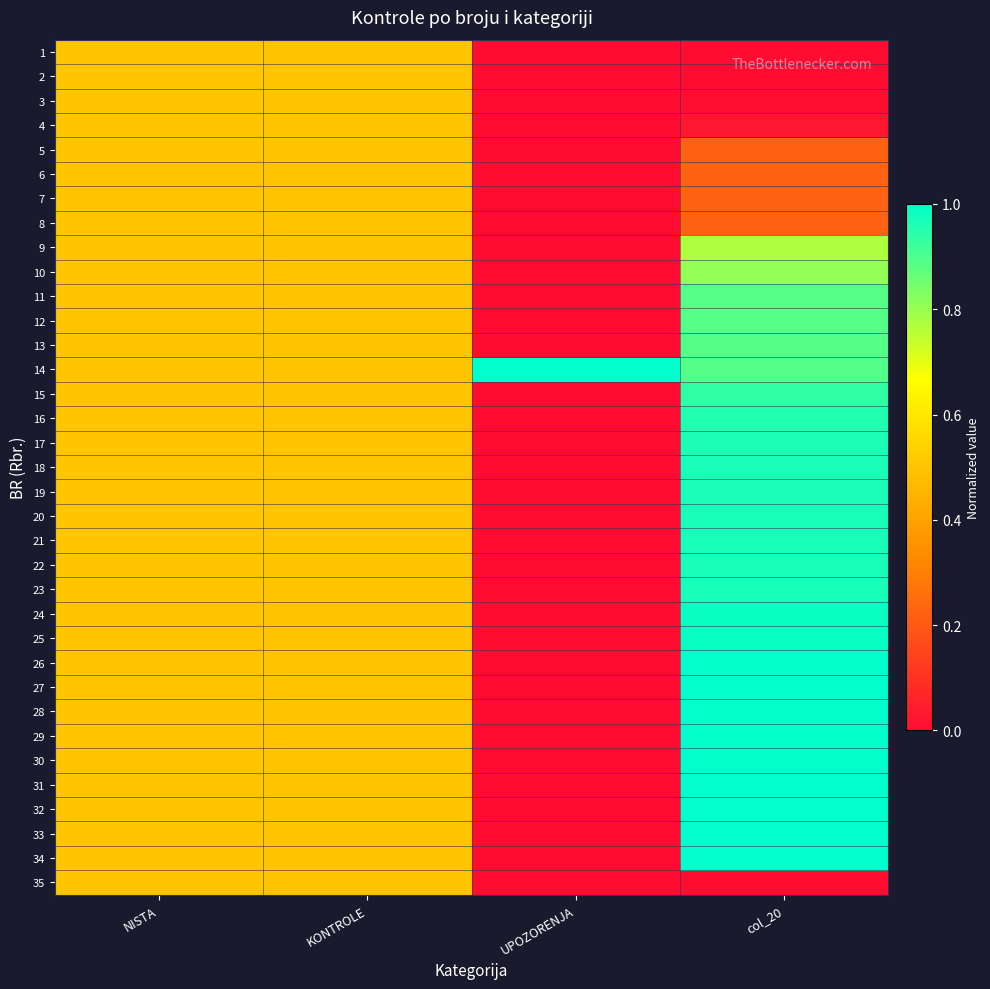

Reading right to left, what are all the values shown in this chart?

1: col_20=0.0	UPOZORENJA=0.0	KONTROLE=0.5	NISTA=0.5
2: col_20=0.0	UPOZORENJA=0.0	KONTROLE=0.5	NISTA=0.5
3: col_20=0.0	UPOZORENJA=0.0	KONTROLE=0.5	NISTA=0.5
4: col_20=0.0	UPOZORENJA=0.0	KONTROLE=0.5	NISTA=0.5
5: col_20=0.2	UPOZORENJA=0.0	KONTROLE=0.5	NISTA=0.5
6: col_20=0.2	UPOZORENJA=0.0	KONTROLE=0.5	NISTA=0.5
7: col_20=0.2	UPOZORENJA=0.0	KONTROLE=0.5	NISTA=0.5
8: col_20=0.2	UPOZORENJA=0.0	KONTROLE=0.5	NISTA=0.5
9: col_20=0.8	UPOZORENJA=0.0	KONTROLE=0.5	NISTA=0.5
10: col_20=0.8	UPOZORENJA=0.0	KONTROLE=0.5	NISTA=0.5
11: col_20=0.9	UPOZORENJA=0.0	KONTROLE=0.5	NISTA=0.5
12: col_20=0.9	UPOZORENJA=0.0	KONTROLE=0.5	NISTA=0.5
13: col_20=0.9	UPOZORENJA=0.0	KONTROLE=0.5	NISTA=0.5
14: col_20=0.9	UPOZORENJA=1.0	KONTROLE=0.5	NISTA=0.5
15: col_20=0.9	UPOZORENJA=0.0	KONTROLE=0.5	NISTA=0.5
16: col_20=1.0	UPOZORENJA=0.0	KONTROLE=0.5	NISTA=0.5
17: col_20=1.0	UPOZORENJA=0.0	KONTROLE=0.5	NISTA=0.5
18: col_20=1.0	UPOZORENJA=0.0	KONTROLE=0.5	NISTA=0.5
19: col_20=1.0	UPOZORENJA=0.0	KONTROLE=0.5	NISTA=0.5
20: col_20=1.0	UPOZORENJA=0.0	KONTROLE=0.5	NISTA=0.5
21: col_20=1.0	UPOZORENJA=0.0	KONTROLE=0.5	NISTA=0.5
22: col_20=1.0	UPOZORENJA=0.0	KONTROLE=0.5	NISTA=0.5
23: col_20=1.0	UPOZORENJA=0.0	KONTROLE=0.5	NISTA=0.5
24: col_20=1.0	UPOZORENJA=0.0	KONTROLE=0.5	NISTA=0.5
25: col_20=1.0	UPOZORENJA=0.0	KONTROLE=0.5	NISTA=0.5
26: col_20=1.0	UPOZORENJA=0.0	KONTROLE=0.5	NISTA=0.5
27: col_20=1.0	UPOZORENJA=0.0	KONTROLE=0.5	NISTA=0.5
28: col_20=1.0	UPOZORENJA=0.0	KONTROLE=0.5	NISTA=0.5
29: col_20=1.0	UPOZORENJA=0.0	KONTROLE=0.5	NISTA=0.5
30: col_20=1.0	UPOZORENJA=0.0	KONTROLE=0.5	NISTA=0.5
31: col_20=1.0	UPOZORENJA=0.0	KONTROLE=0.5	NISTA=0.5
32: col_20=1.0	UPOZORENJA=0.0	KONTROLE=0.5	NISTA=0.5
33: col_20=1.0	UPOZORENJA=0.0	KONTROLE=0.5	NISTA=0.5
34: col_20=1.0	UPOZORENJA=0.0	KONTROLE=0.5	NISTA=0.5
35: col_20=0.0	UPOZORENJA=0.0	KONTROLE=0.5	NISTA=0.5